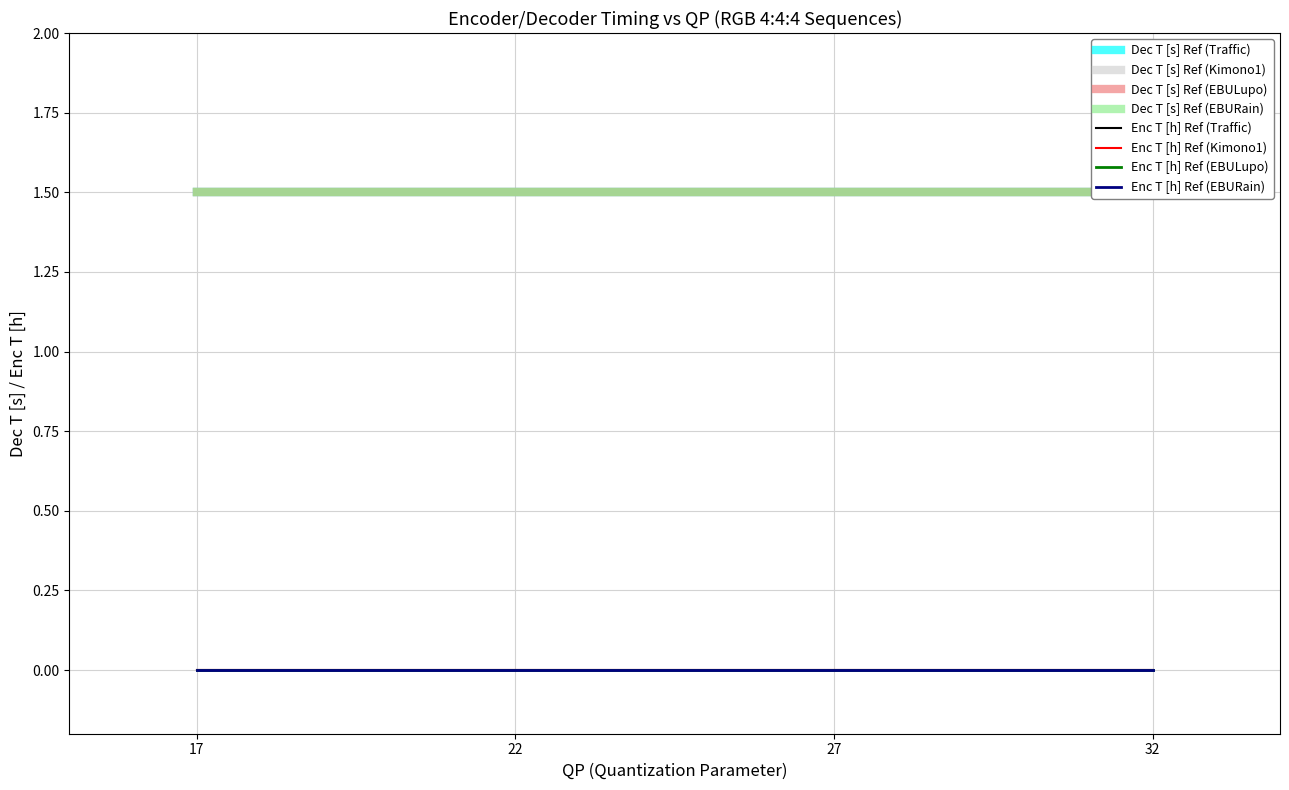

At how many categories does at least one series exceed 1?

16